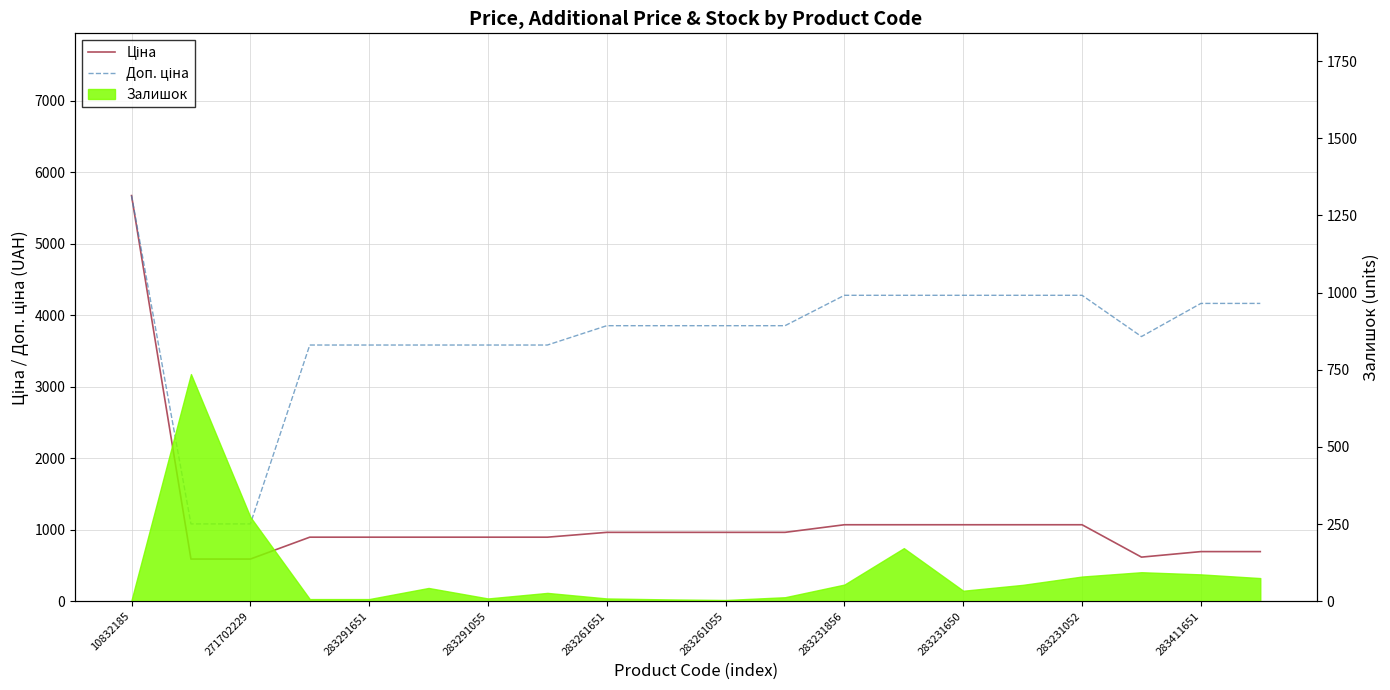

How many interior local valleys does the Ціна series have?

1